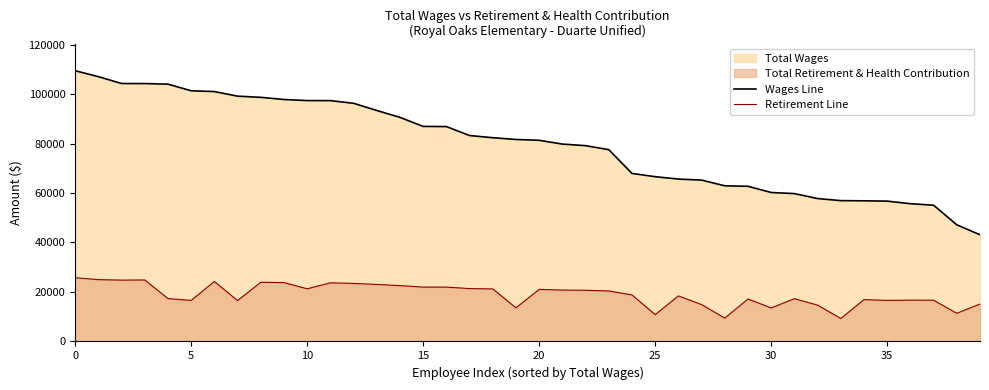

At which label does Retirement Line reach its minimum?

33